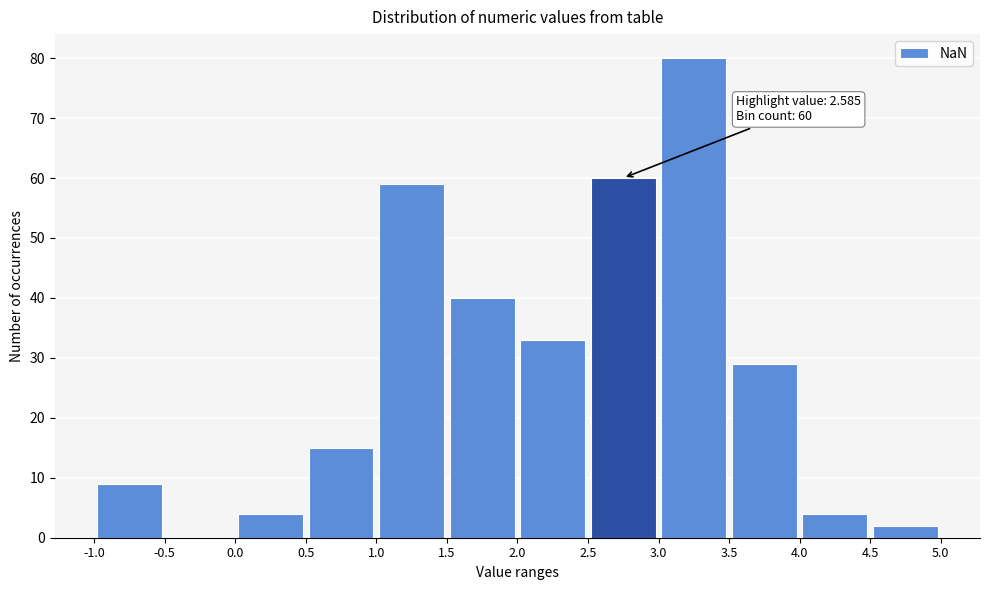

Which range on the x-axis has the tallest bar?

3.0 to 3.5